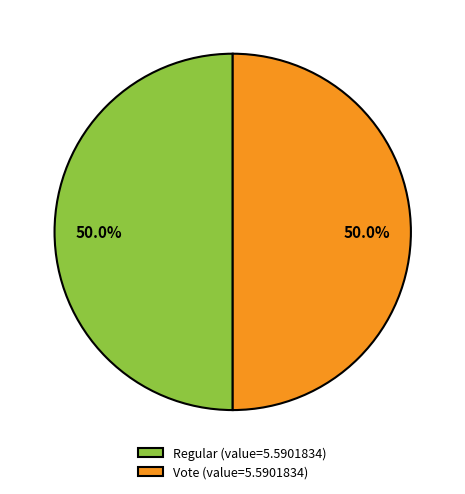

Combined, do Regular (value=5.5901834) and Vote (value=5.5901834) account for over 50%?

Yes